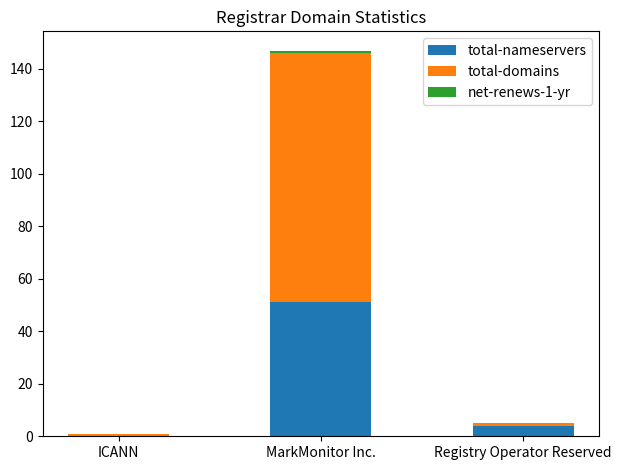

What is the maximum value for total-nameservers?

51